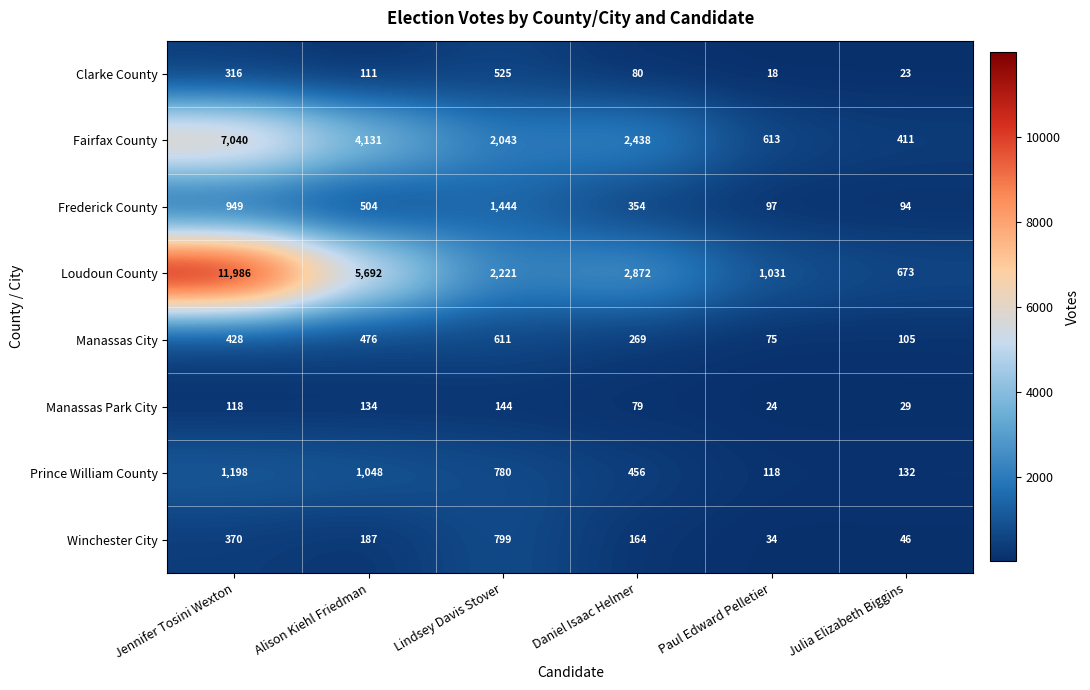

Rank the series at Alison Kiehl Friedman from highest to lowest value.

Loudoun County, Fairfax County, Prince William County, Frederick County, Manassas City, Winchester City, Manassas Park City, Clarke County